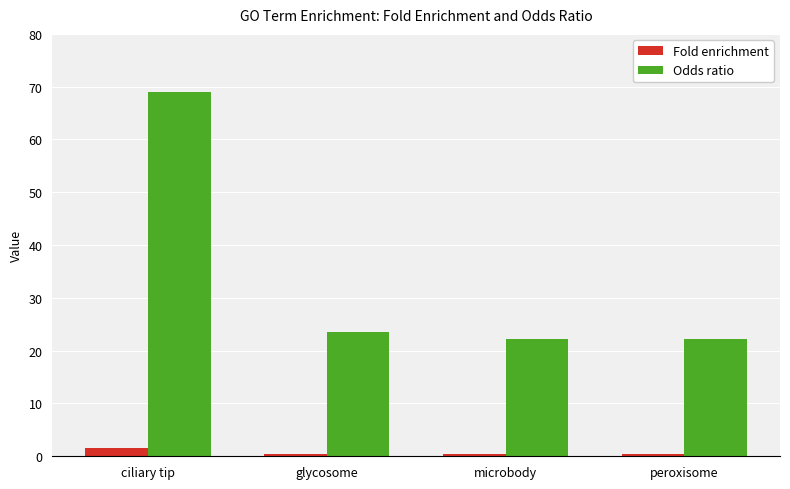

Reading left to right, list all the values displayed in this chart.

Fold enrichment: 1.6	0.5	0.5	0.5
Odds ratio: 69.0	23.5	22.2	22.2